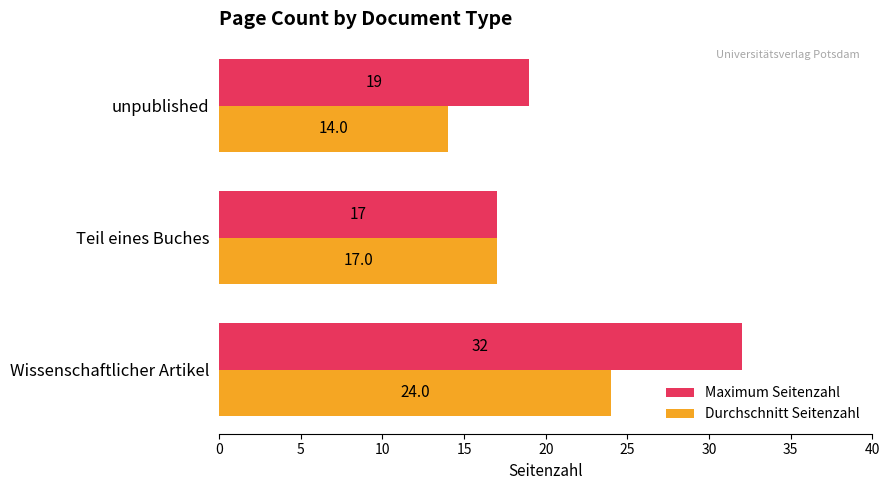

At which label is Durchschnitt Seitenzahl closest to 19?

Teil eines Buches